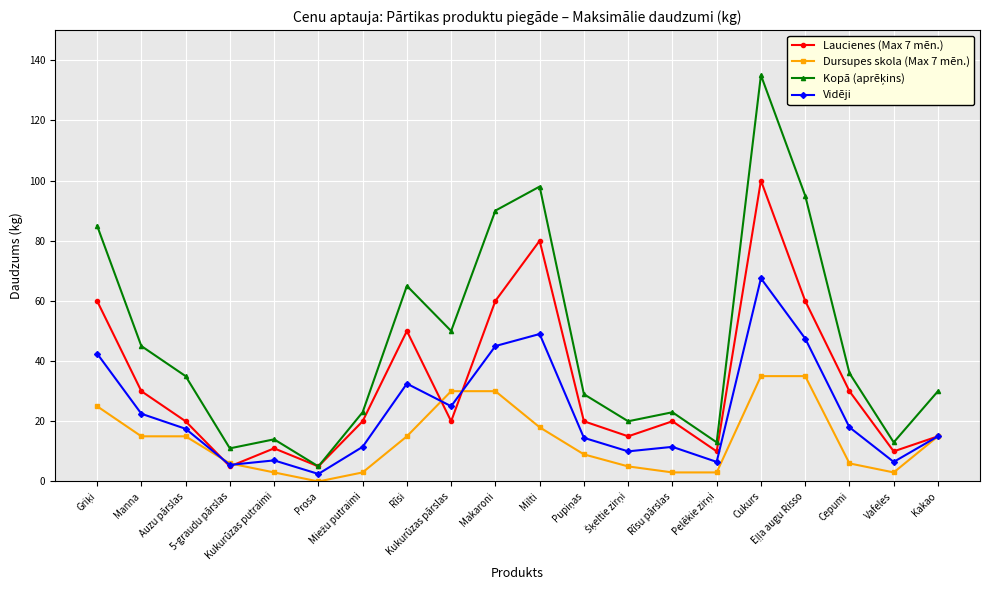

What is the difference between the highest and lowest values at Milti?

80.0